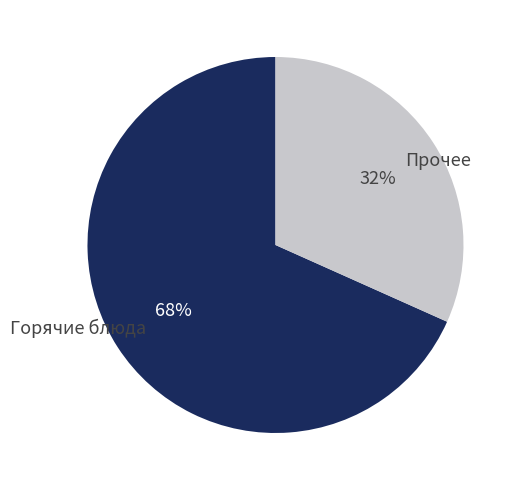

Is it true that Прочее is 32% of the pie?

True